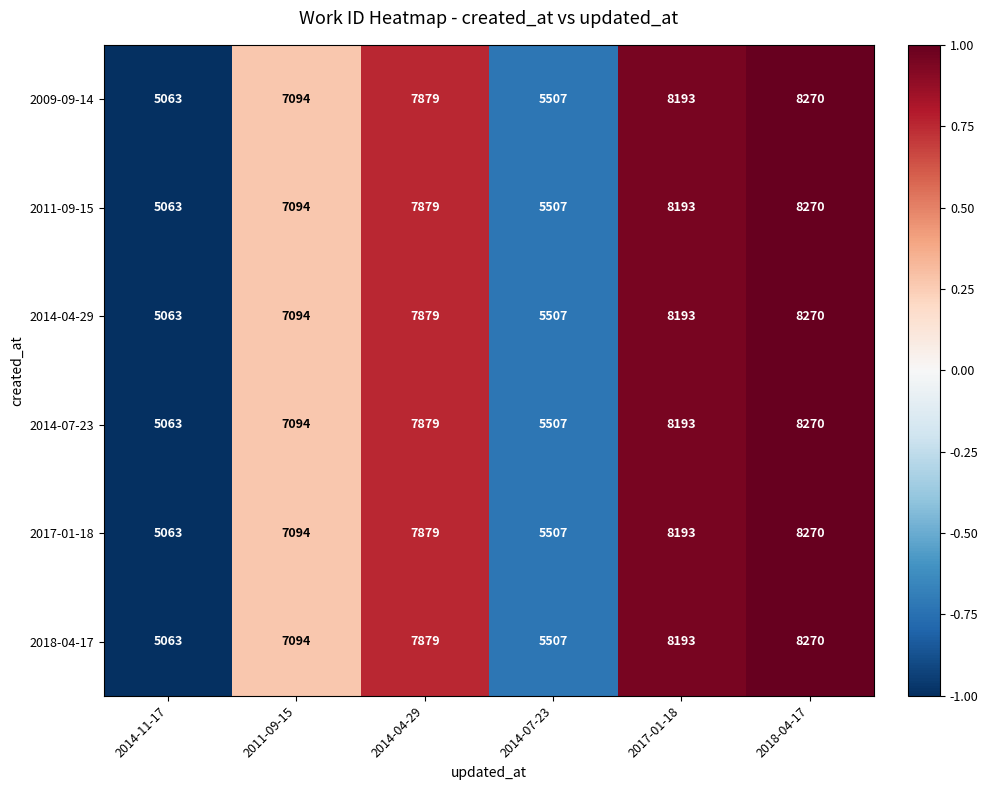

The value of 2014-07-23 at 2017-01-18 is 13441. True or false?

False